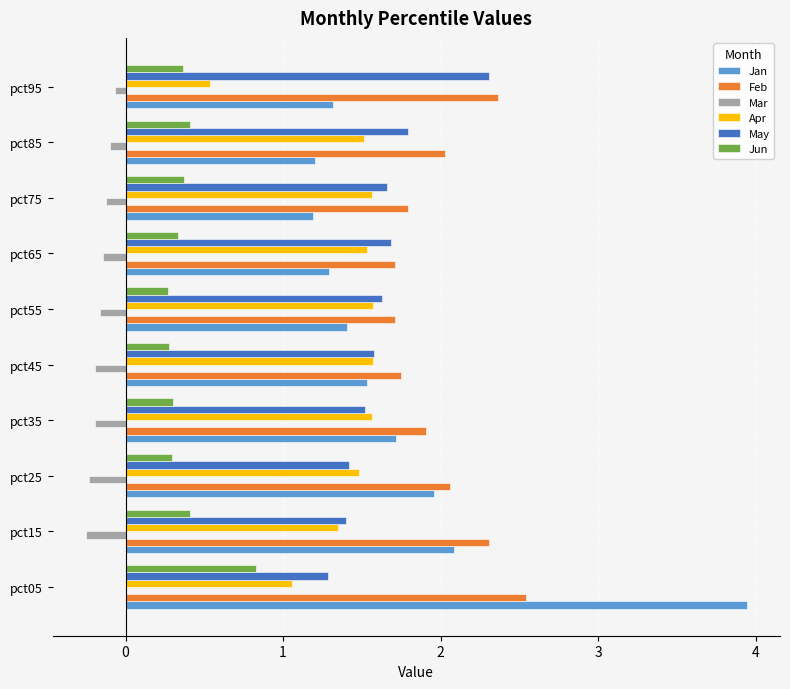

What is the total value across all series at pct65?

6.4